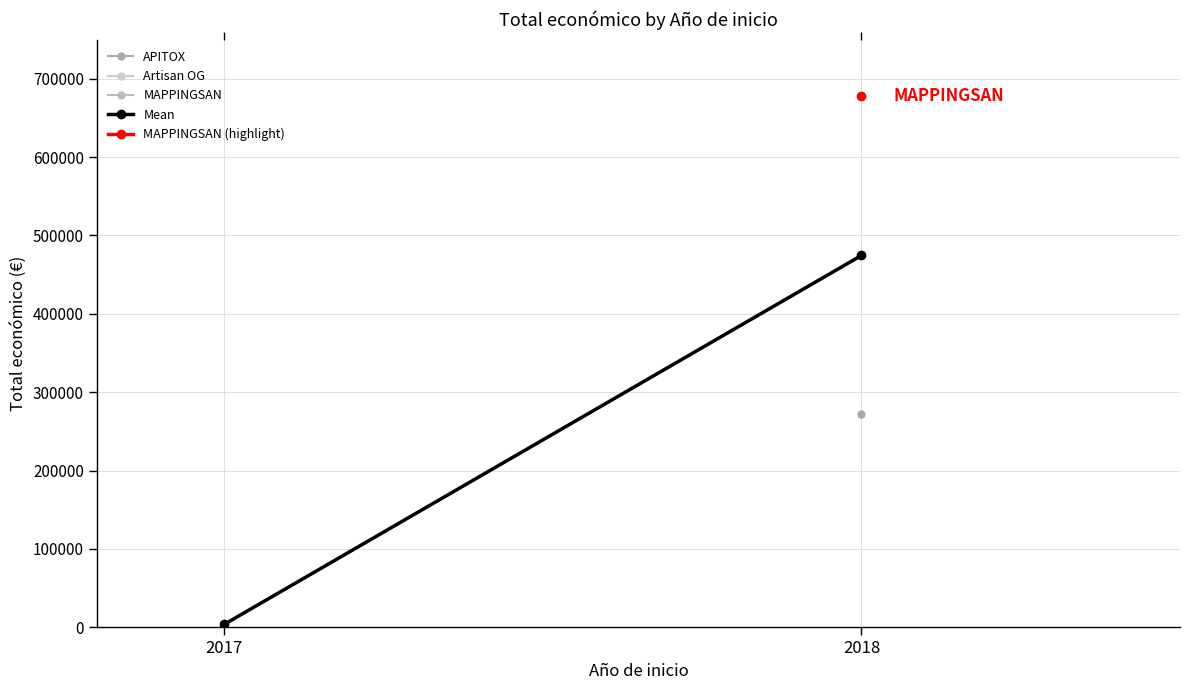

The value at 2018 is 474488.5. True or false?

True